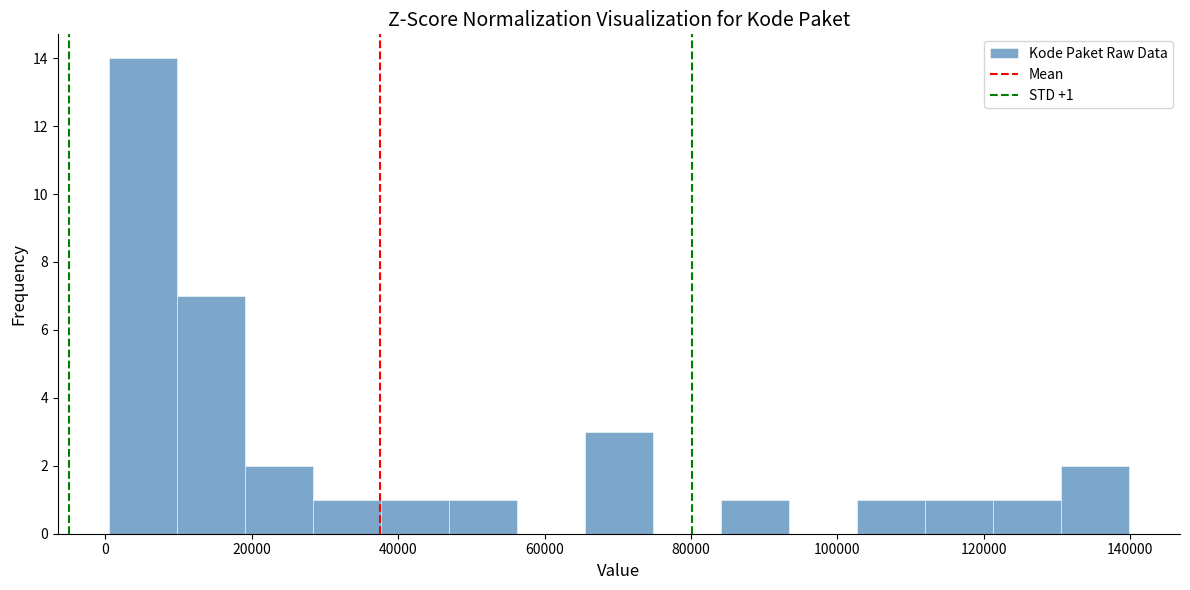

Which range on the x-axis has the tallest bar?

0 to 10000